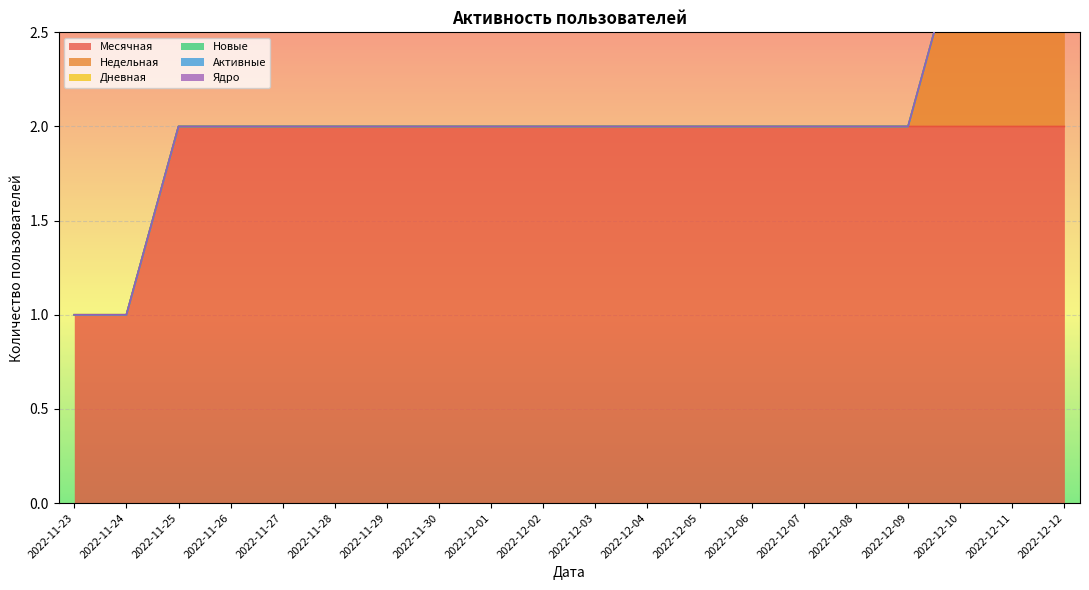

True or false: Активные has more than 1 points higher than both neighbors.

False